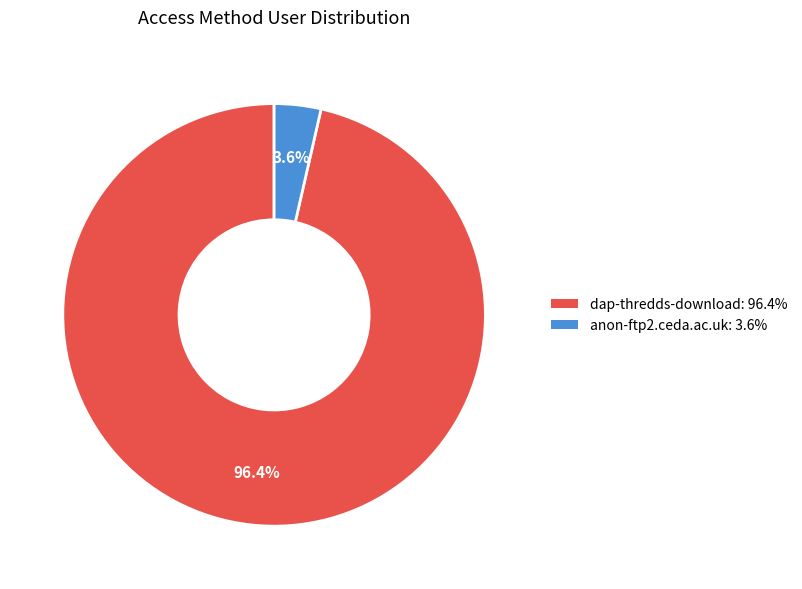

Which has a higher value, dap-thredds-download or anon-ftp2.ceda.ac.uk?

dap-thredds-download